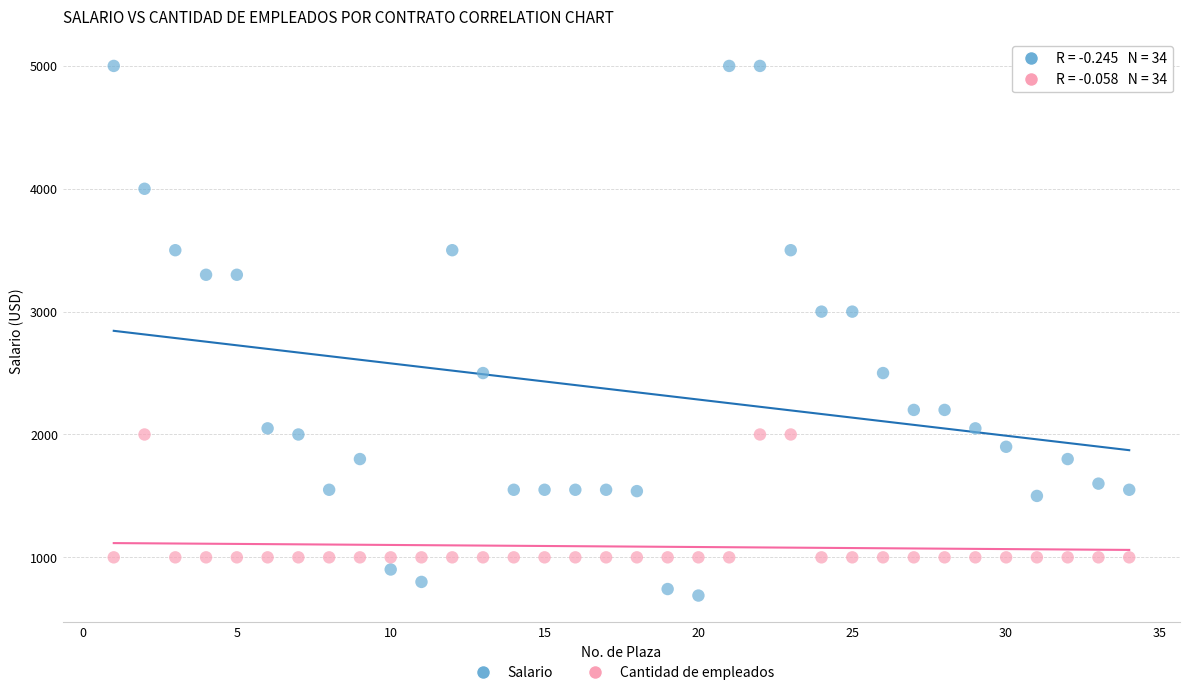

Which series reaches the minimum Y coordinate?

Salario